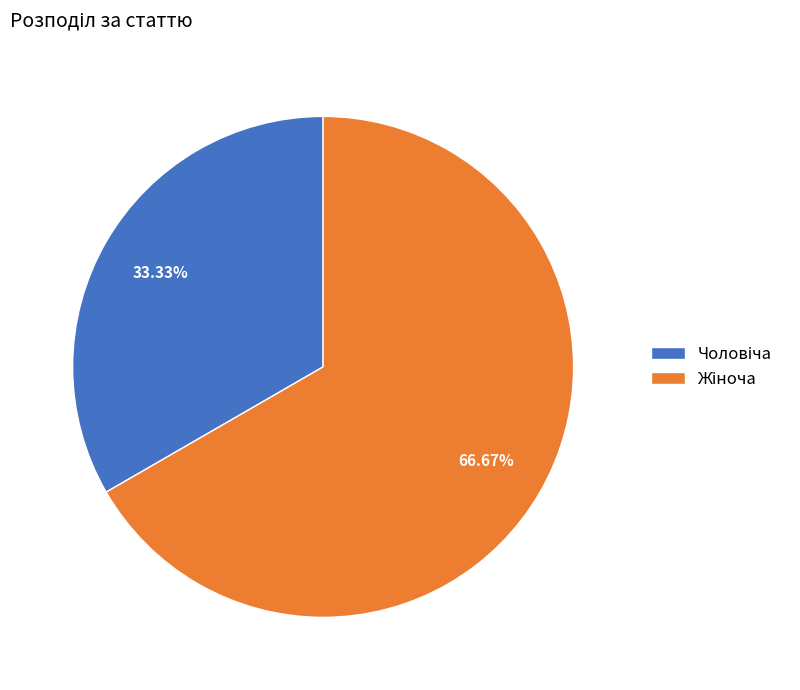

Is there any slice that represents more than half of the pie?

Yes